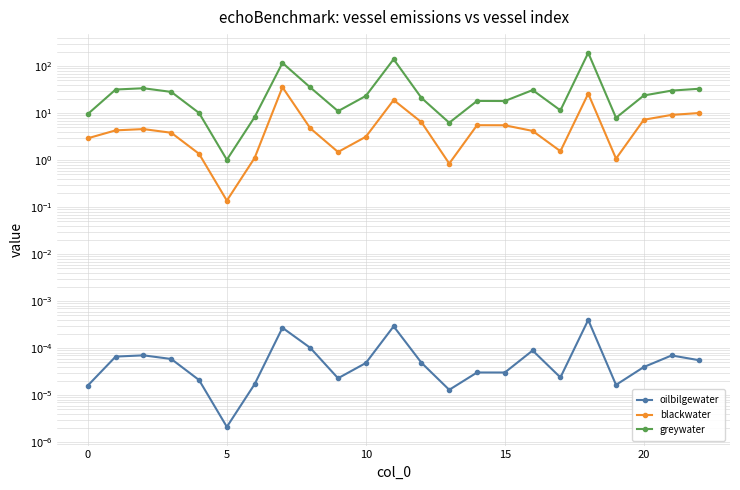

Rank the series by their average value, from highest to lowest.

greywater, blackwater, oilbilgewater